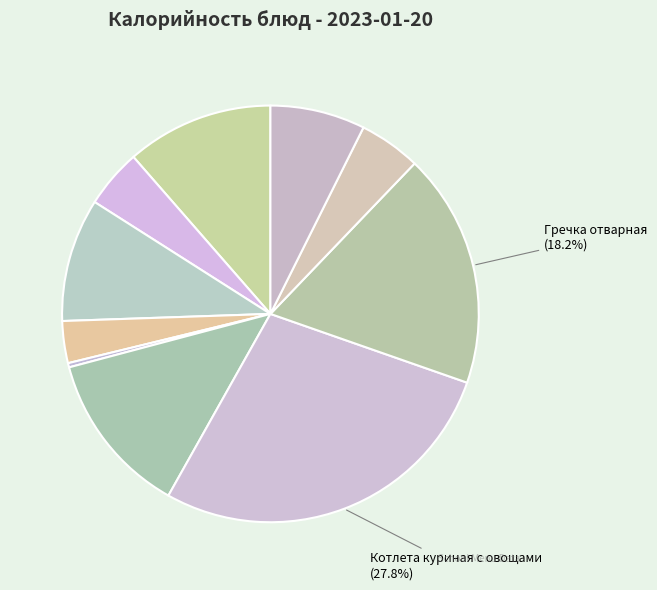

How many slices are in this pie chart?

10